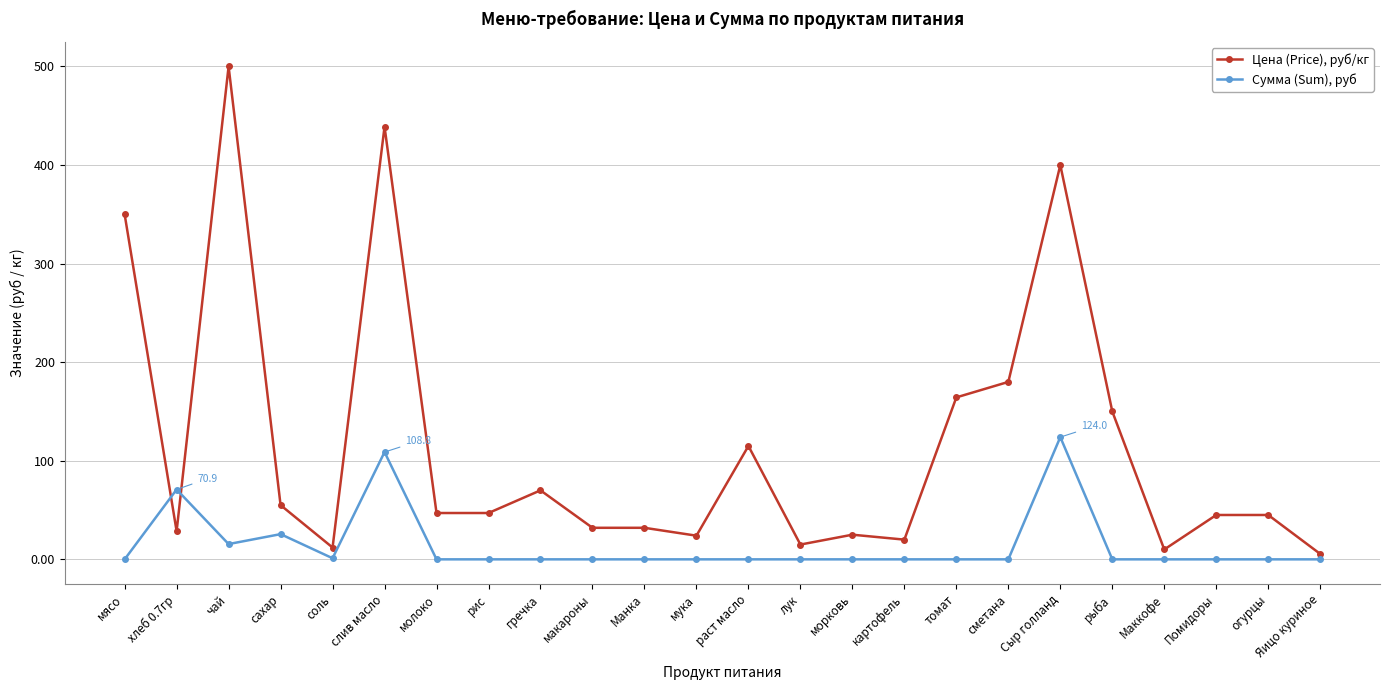

Rank the series at рис from highest to lowest value.

Цена (Price), руб/кг, Сумма (Sum), руб